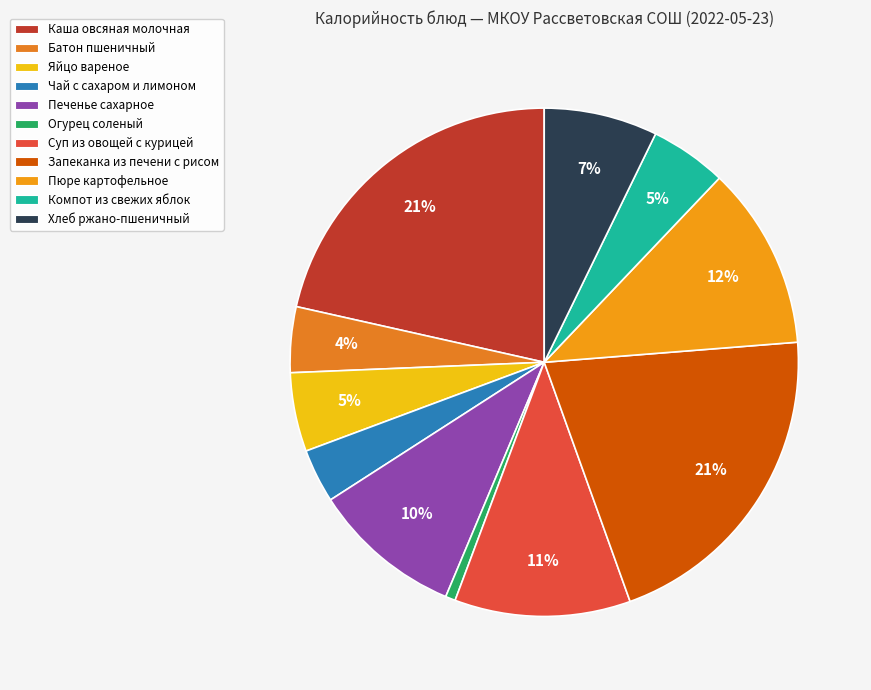

To the nearest percent, what is the difference between the largest and smallest slice percentages?

21%